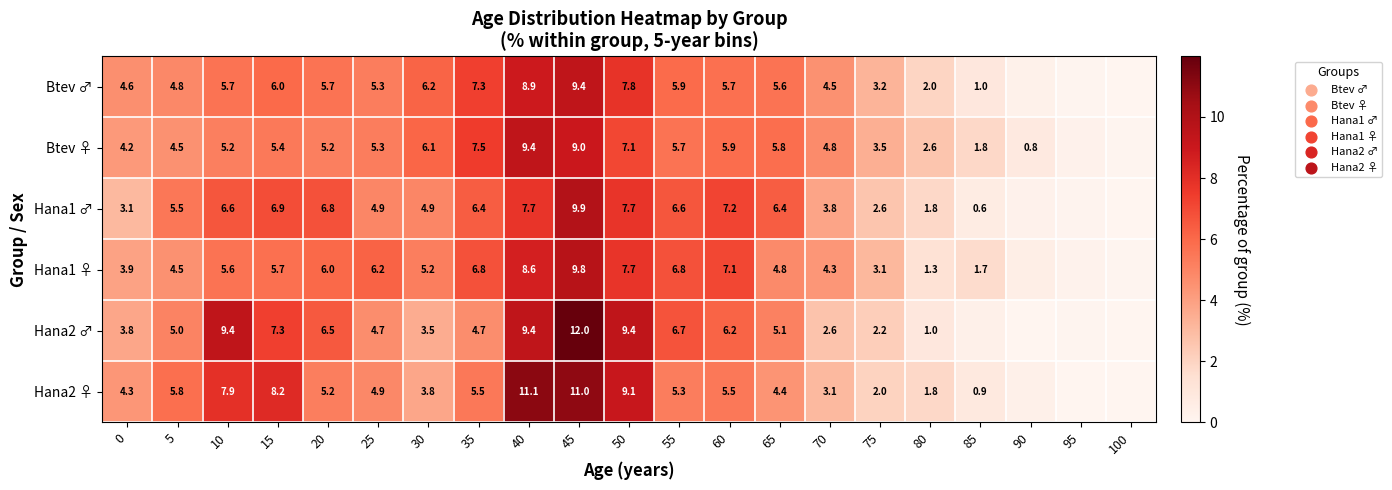

What is the difference between the maximum and minimum values in the Btev ♂ series?

9.4